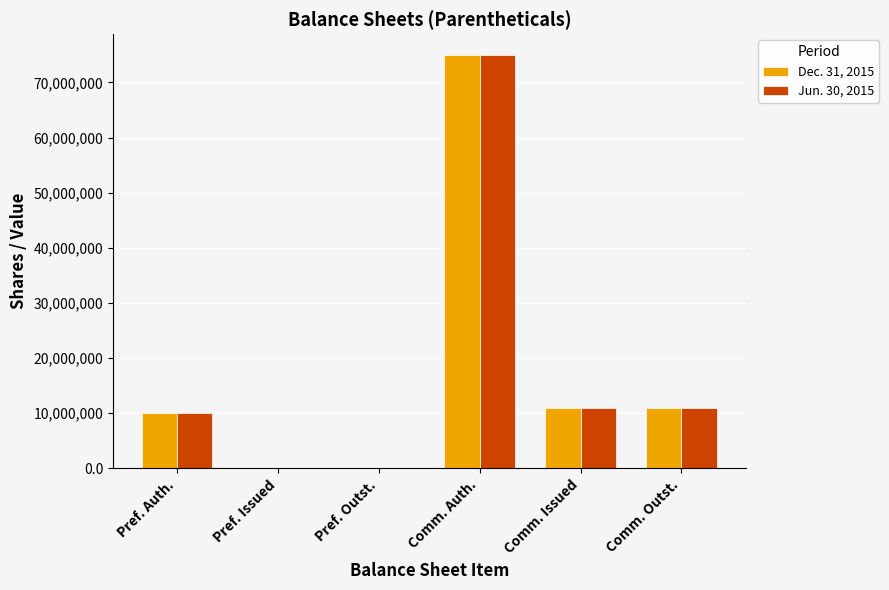

What is the total value across all series at Comm. Outst.?

22000000